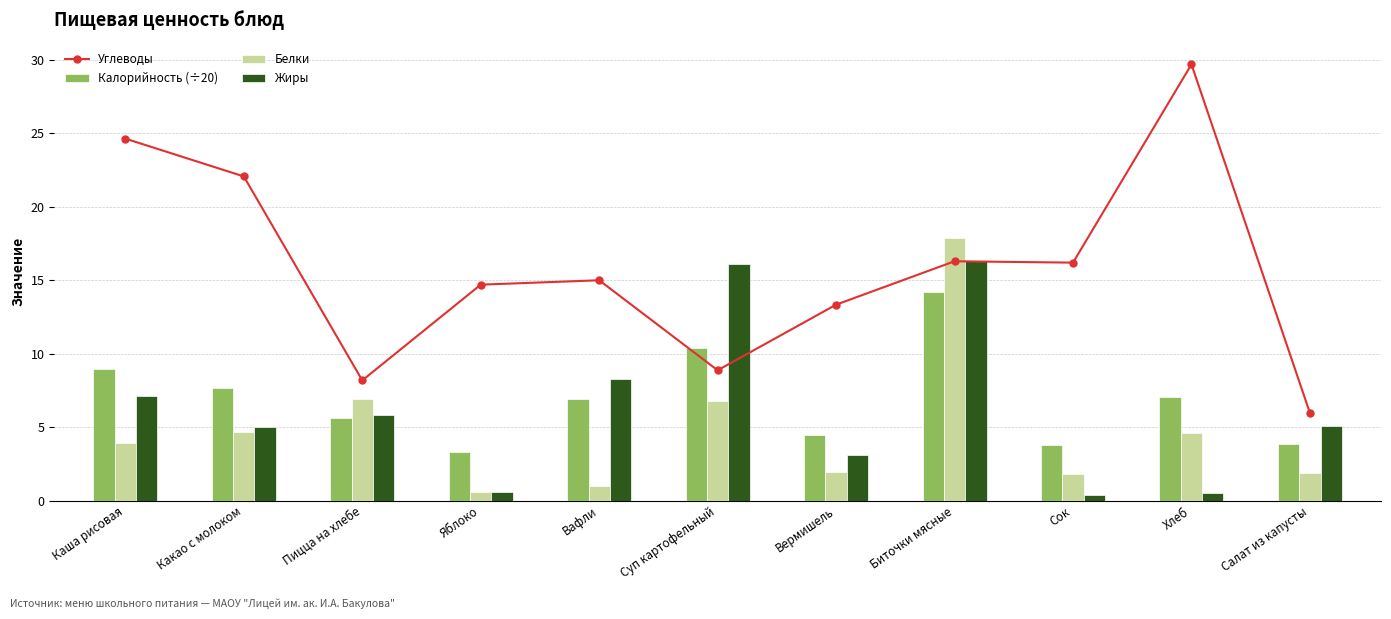

Which series has the largest total across all categories?

Углеводы